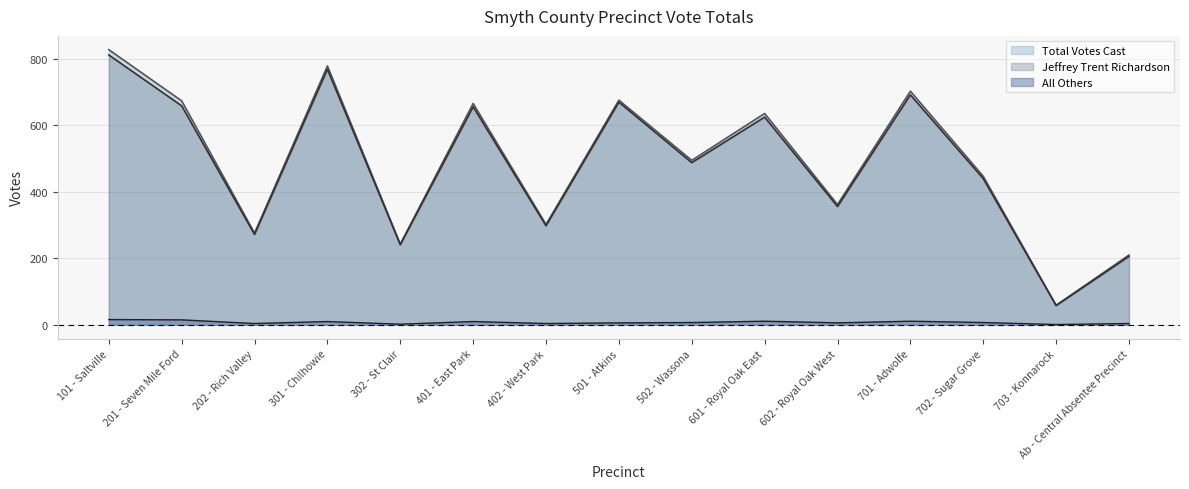

What is the difference between the maximum and minimum values in the Jeffrey Trent Richardson series?

754